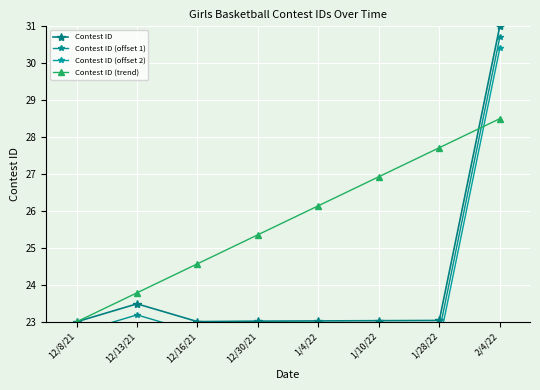

Reading left to right, extract all data points from this chart.

Contest ID: 23.0	23.5	23.0	23.0	23.0	23.0	23.0	31.0
Contest ID (offset 1): 22.7	23.2	22.7	22.7	22.7	22.7	22.7	30.7
Contest ID (offset 2): 22.4	22.9	22.4	22.4	22.4	22.4	22.4	30.4
Contest ID (trend): 23.0	23.8	24.6	25.4	26.1	26.9	27.7	28.5